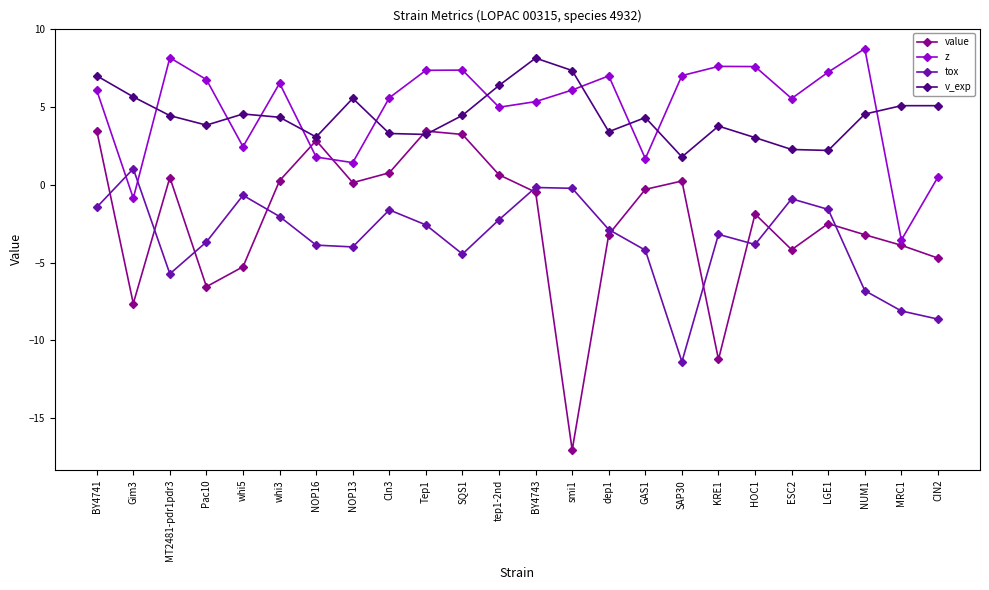

What position from the right is BY4741?

24